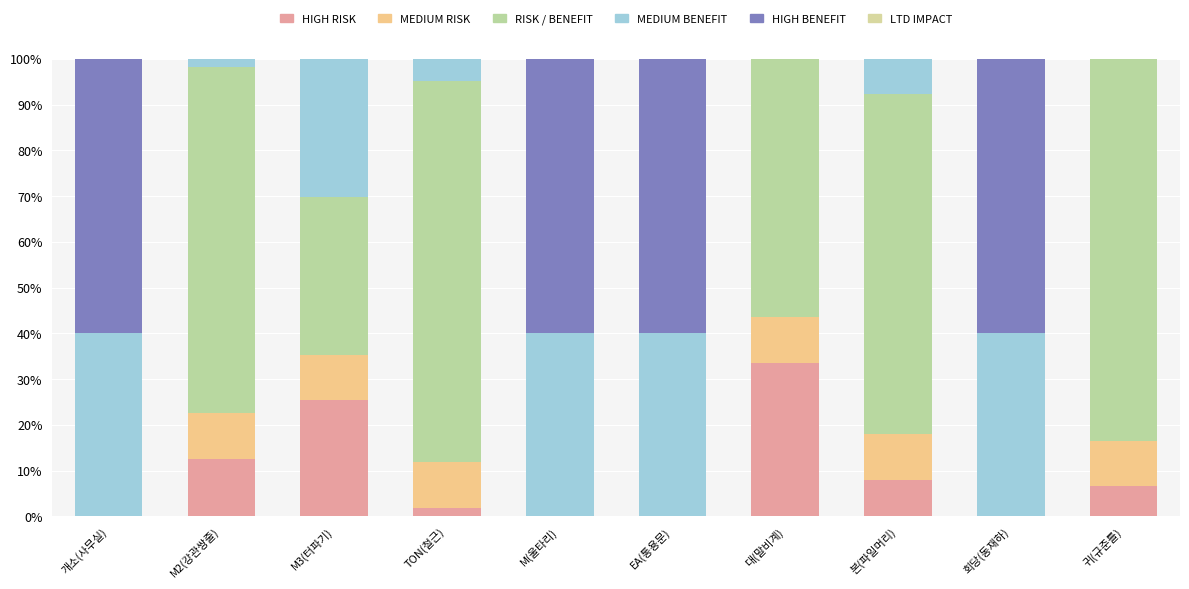

What position from the right is M(울타리)?

6